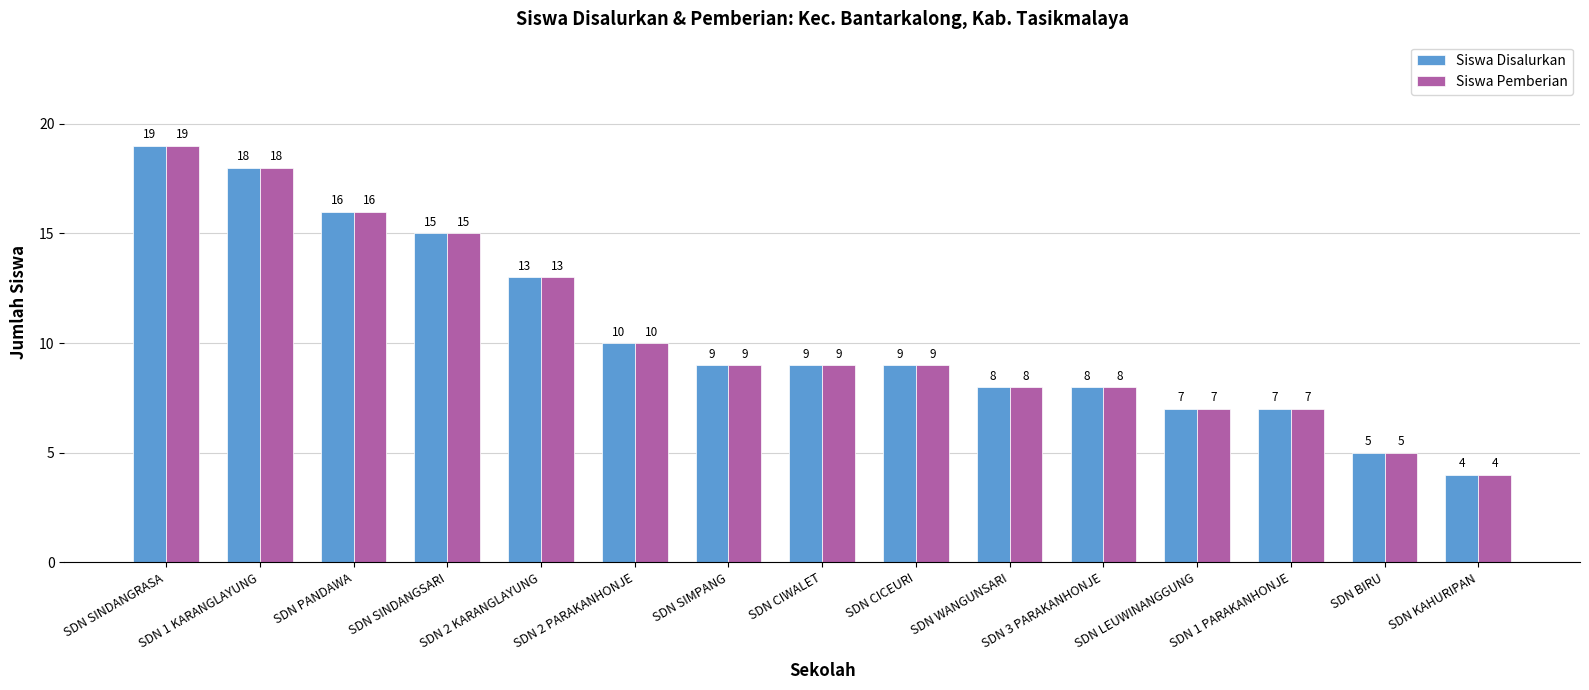

What is the sum of all Siswa Pemberian values?

157